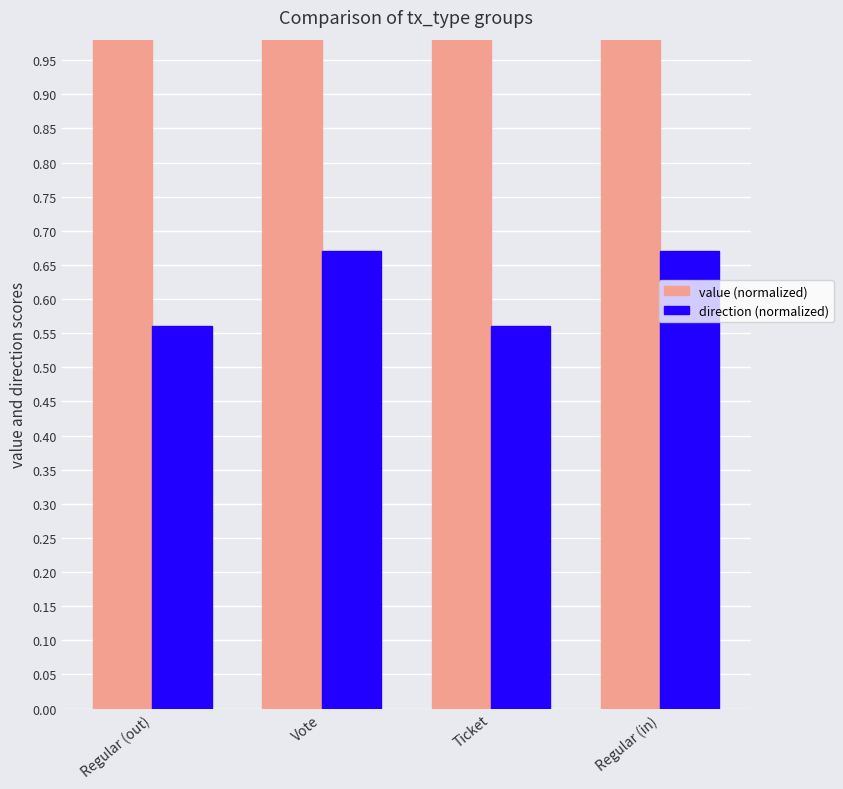

How many series are shown in this chart?

2